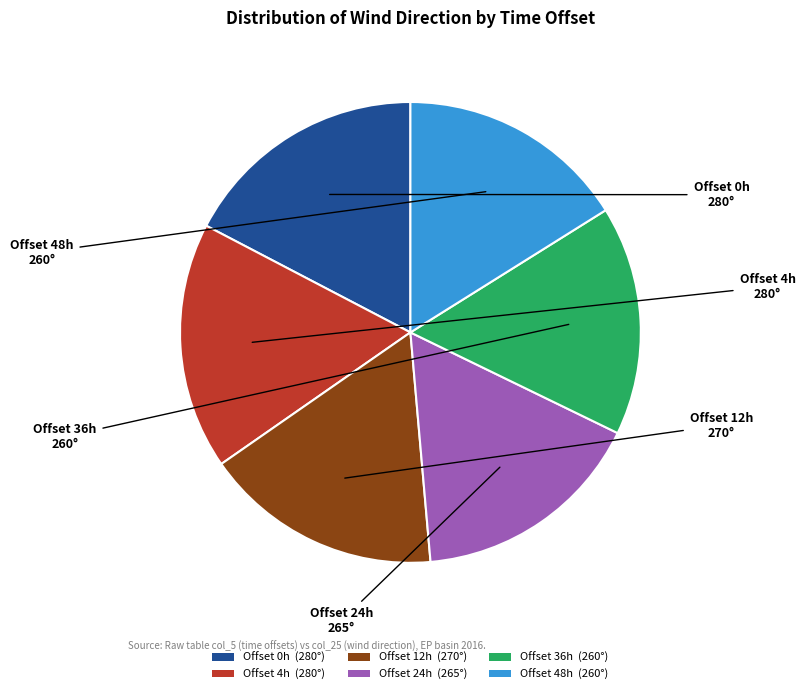

Combined, do Offset 0h (280°) and Offset 4h (280°) account for over 50%?

No